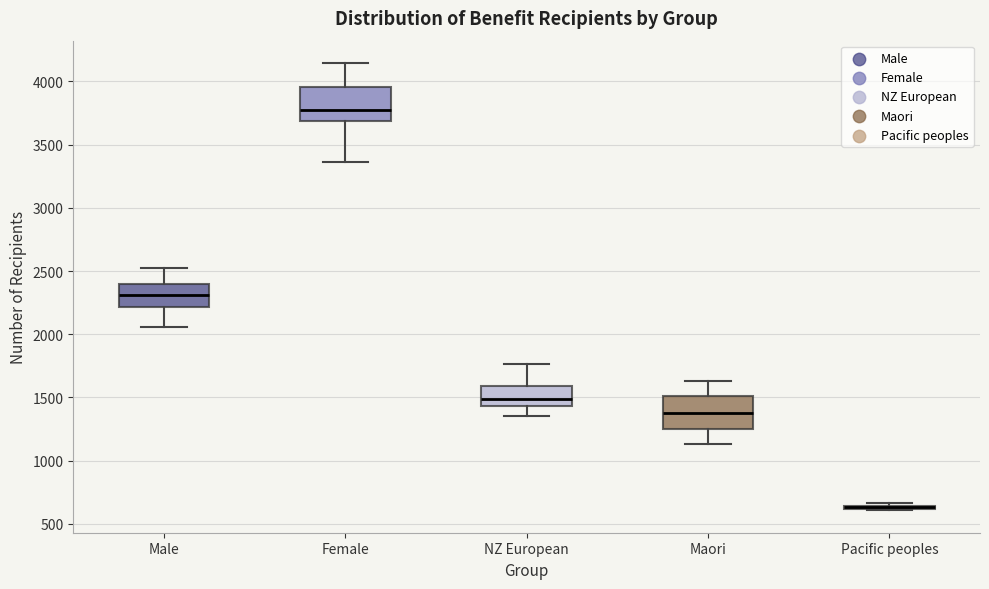

Where is the lower edge of the box for Pacific peoples on the y-axis? The values are not printed on the chart, so give them approximately, as read against the axis.

600